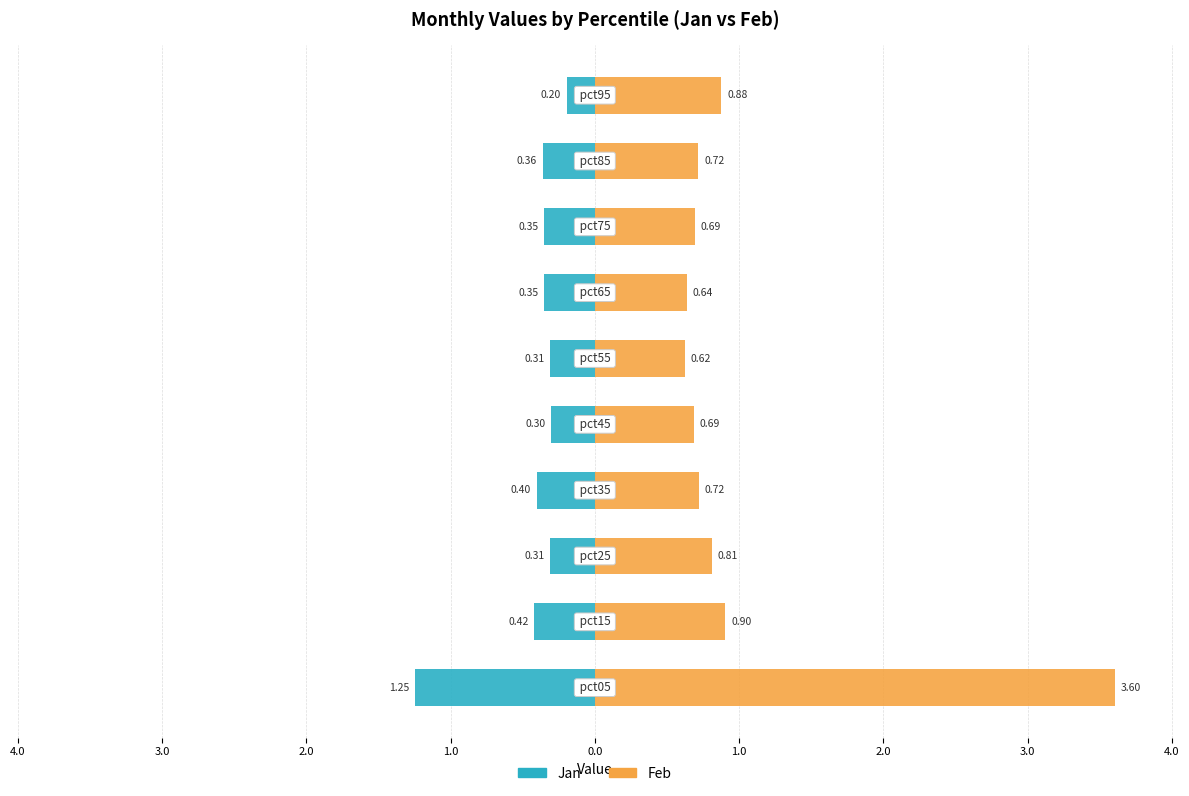

Is the value of Jan at 1.0 greater than the value of Feb at 0.0?

No